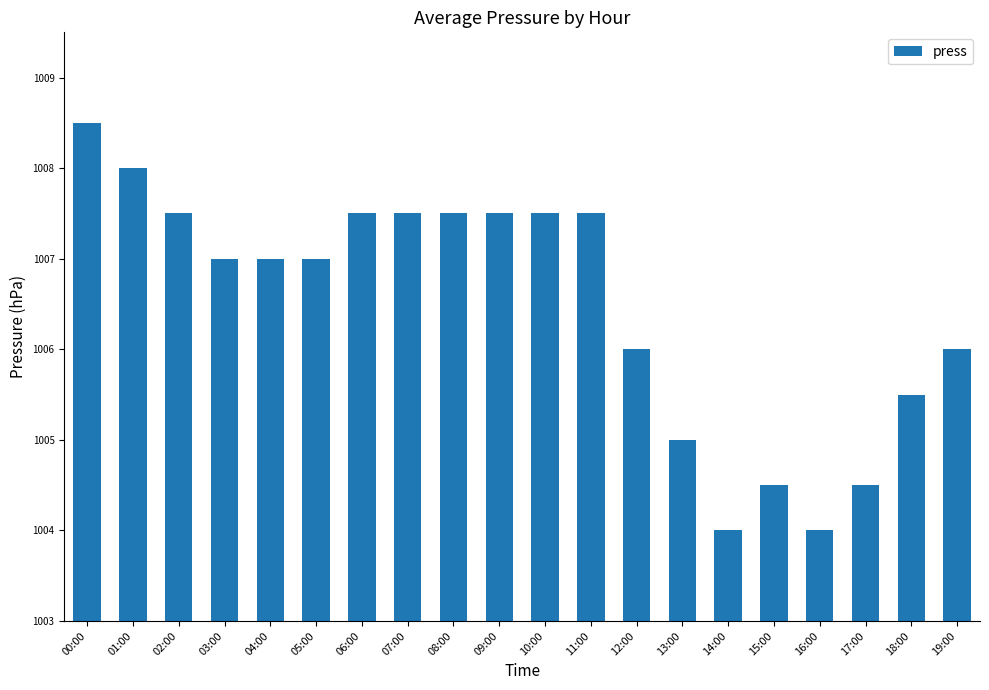

What is the difference between the values at 16:00 and 18:00?

1.5